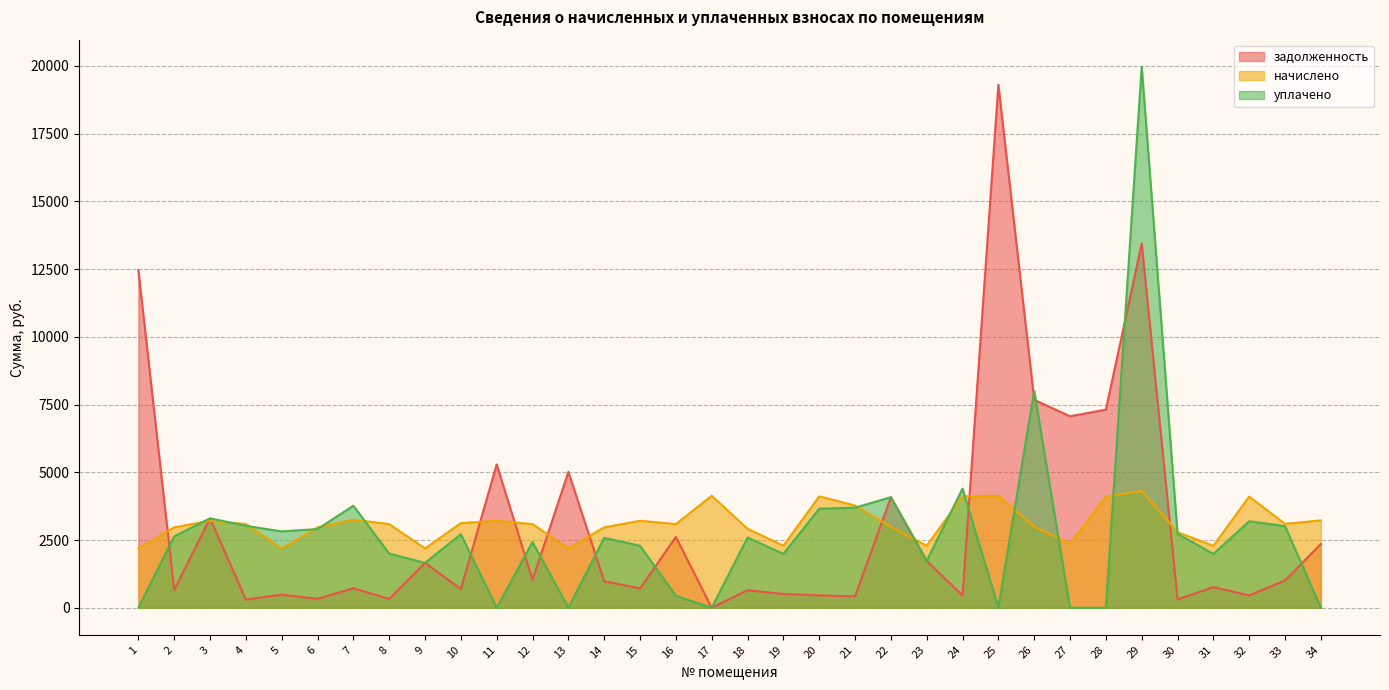

True or false: начислено and задолженность intersect in this chart.

True